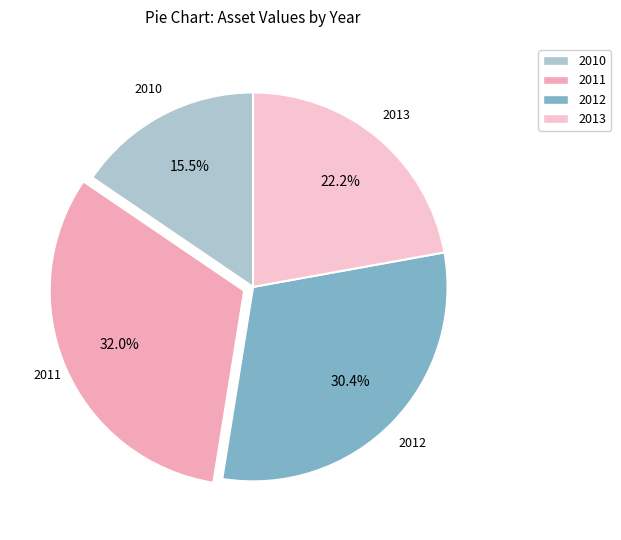

To the nearest percent, what is the average slice percentage?

25%